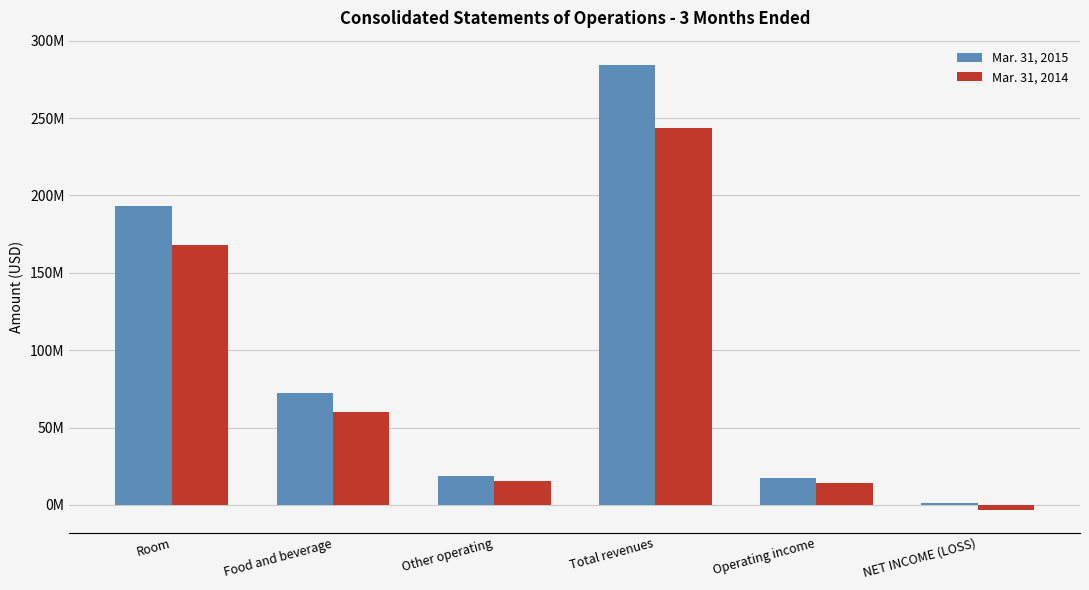

Does the chart contain stacked bars?

No